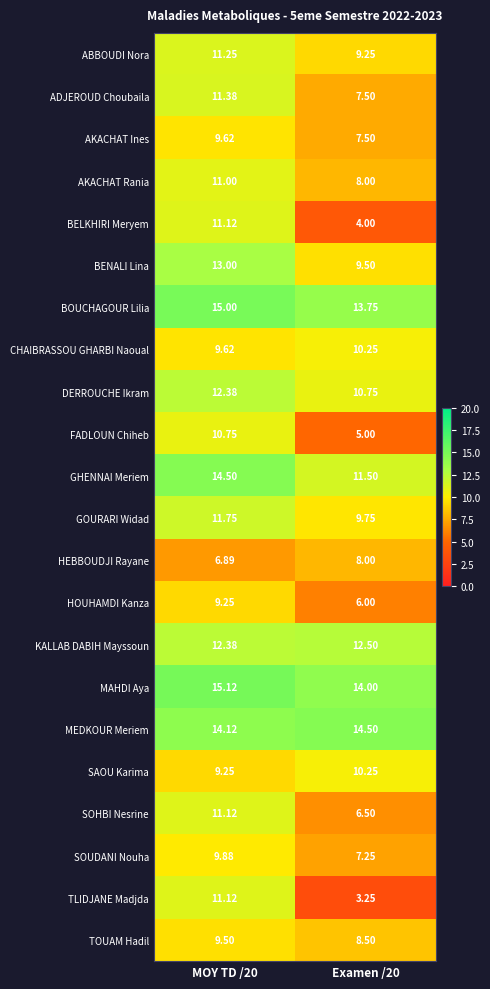

Which series has the widest spread of values?

TLIDJANE Madjda